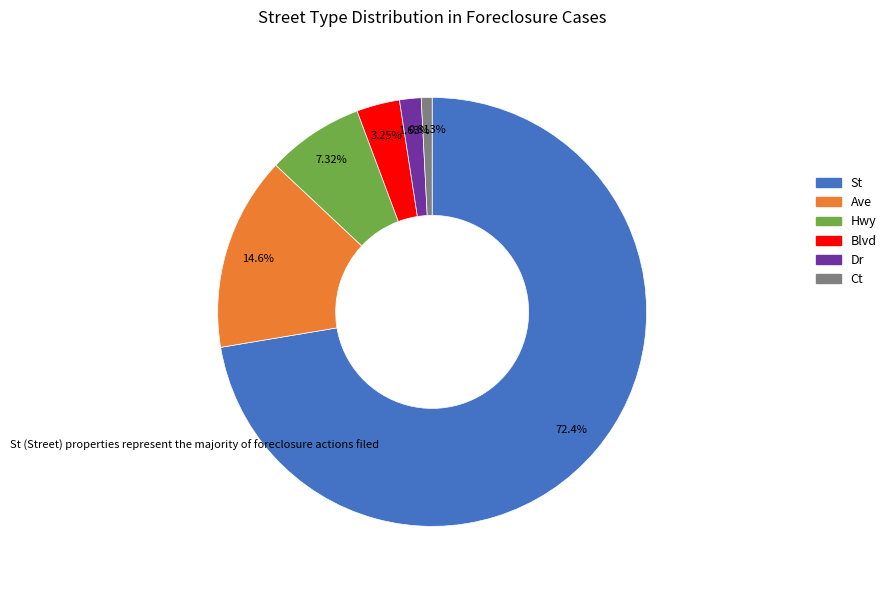

Which category has the smallest portion of the pie?

Ct